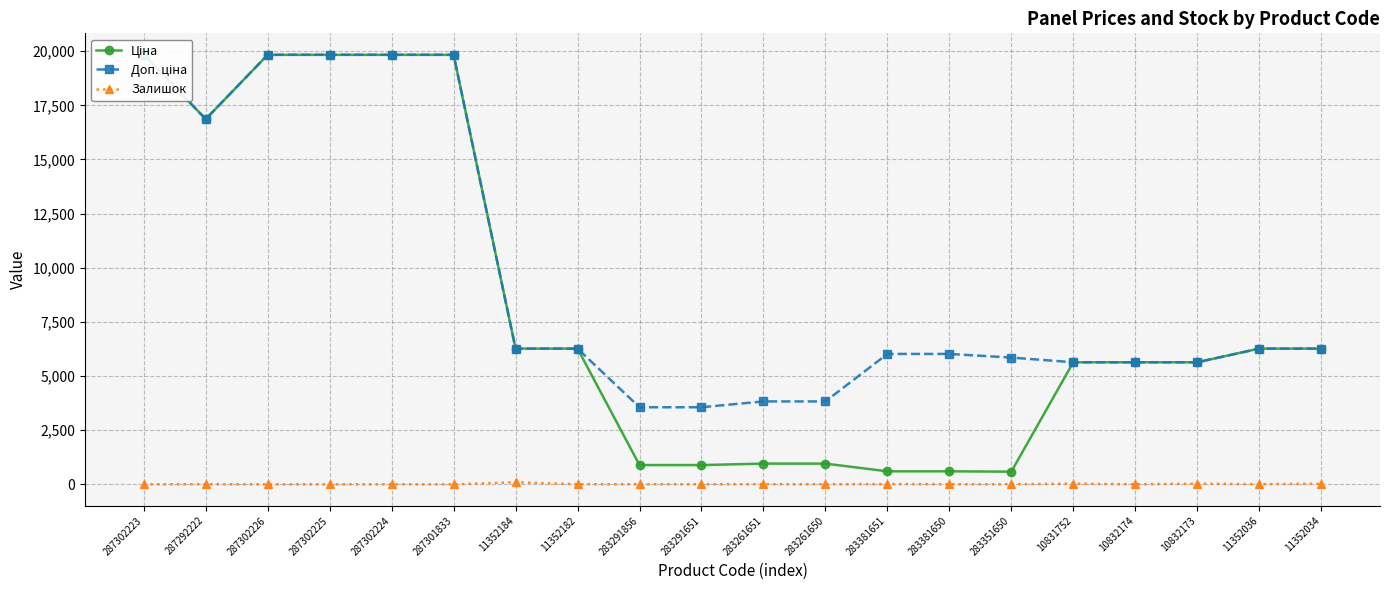

Reading left to right, what are all the values shown in this chart?

Ціна: 287302223=19831.1	287292222=16863.2	287302226=19831.1	287302225=19831.1	287302224=19831.1	287301833=19831.1	11352184=6266.7	11352182=6266.7	283291856=889.9	283291651=889.9	283261651=957.1	283261650=957.1	283381651=602.1	283381650=602.1	283351650=585.3	10831752=5636.0	10832174=5636.0	10832173=5636.0	11352036=6266.7	11352034=6266.7
Доп. ціна: 287302223=19831.1	287292222=16863.2	287302226=19831.1	287302225=19831.1	287302224=19831.1	287301833=19831.1	11352184=6266.7	11352182=6266.7	283291856=3559.7	283291651=3559.7	283261651=3828.4	283261650=3828.4	283381651=6020.8	283381650=6020.8	283351650=5852.9	10831752=5636.0	10832174=5636.0	10832173=5636.0	11352036=6266.7	11352034=6266.7
Залишок: 287302223=2.0	287292222=5.0	287302226=0.0	287302225=2.0	287302224=3.0	287301833=0.0	11352184=96.0	11352182=5.0	283291856=6.0	283291651=5.0	283261651=7.0	283261650=6.0	283381651=13.0	283381650=5.0	283351650=6.0	10831752=30.0	10832174=4.0	10832173=31.0	11352036=8.0	11352034=28.0